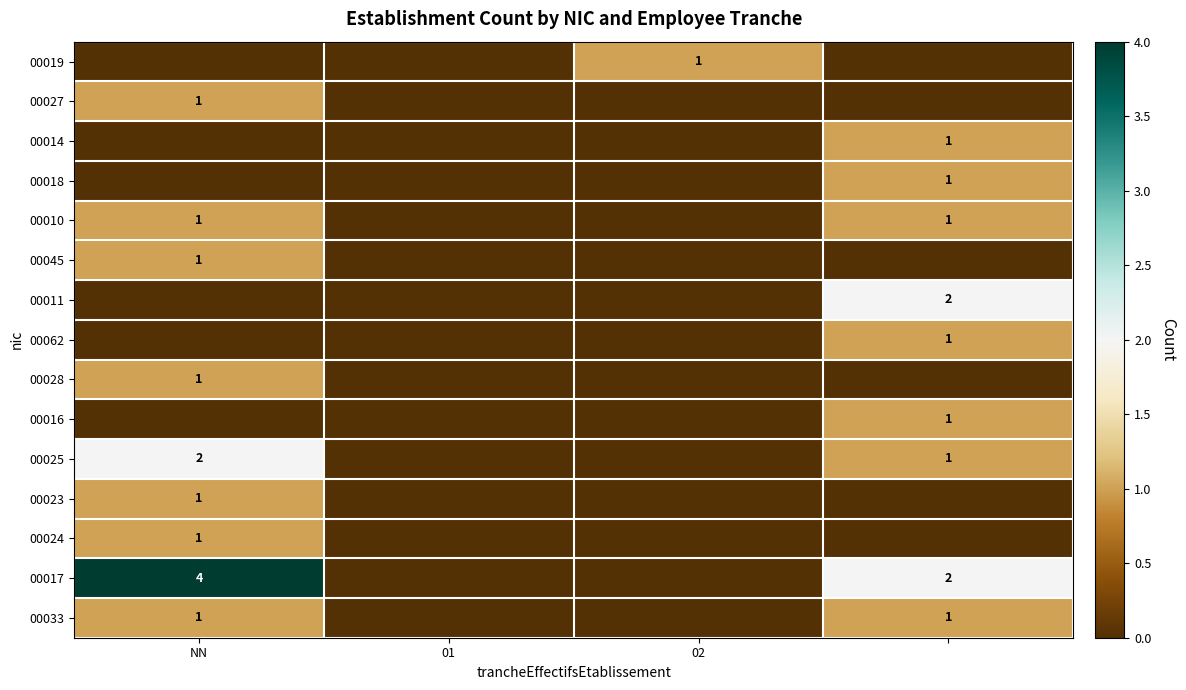

Is it true that 00033 equals 1 at NN?

True